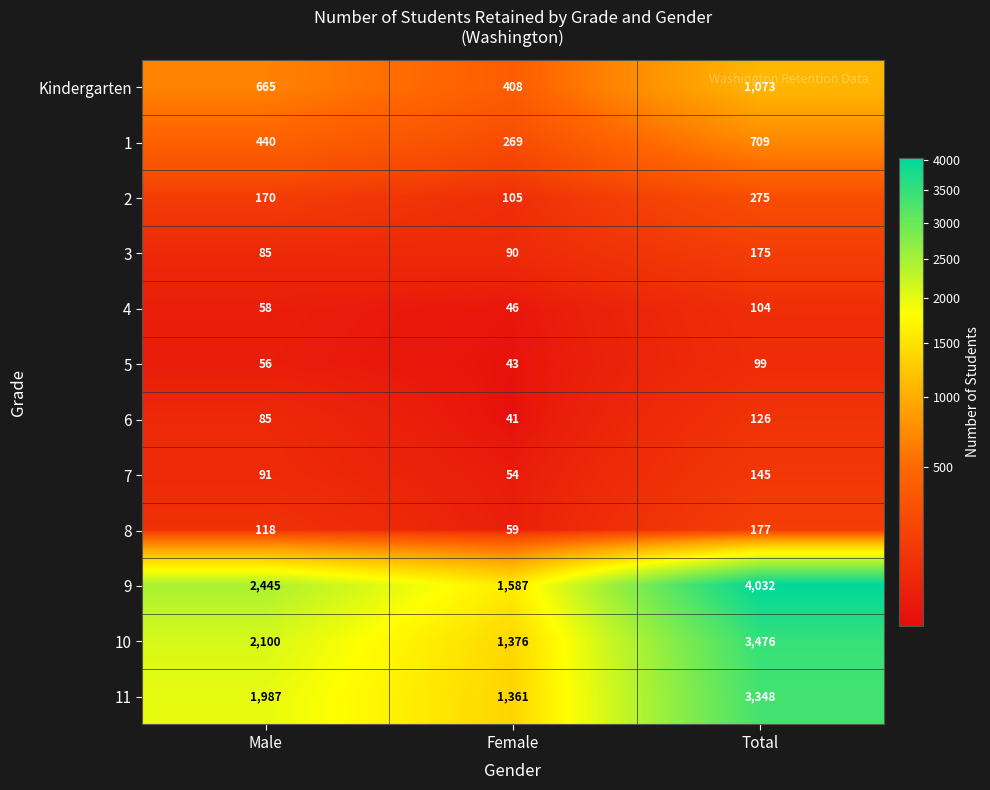

Which label corresponds to the largest value in the chart?

Total